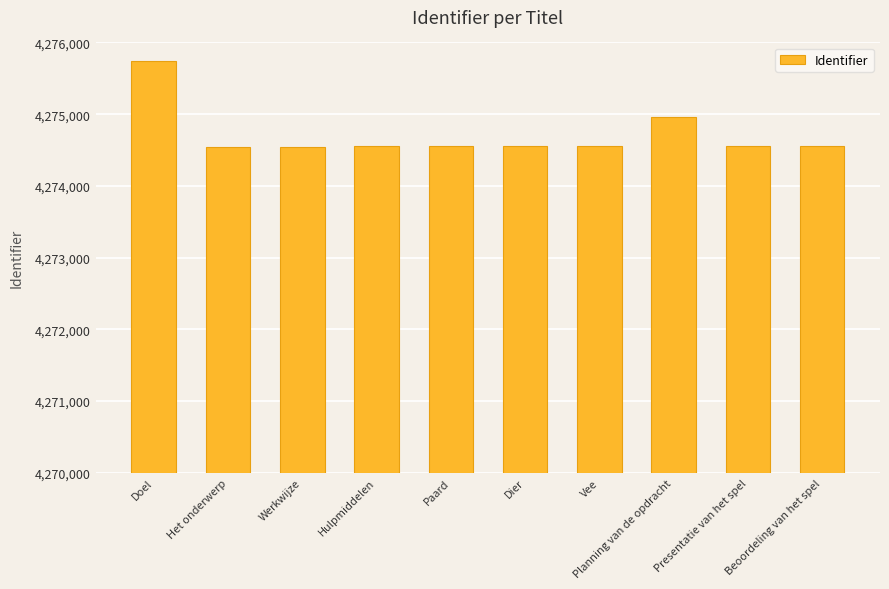

At which label does the data first exceed 4274556?

Doel